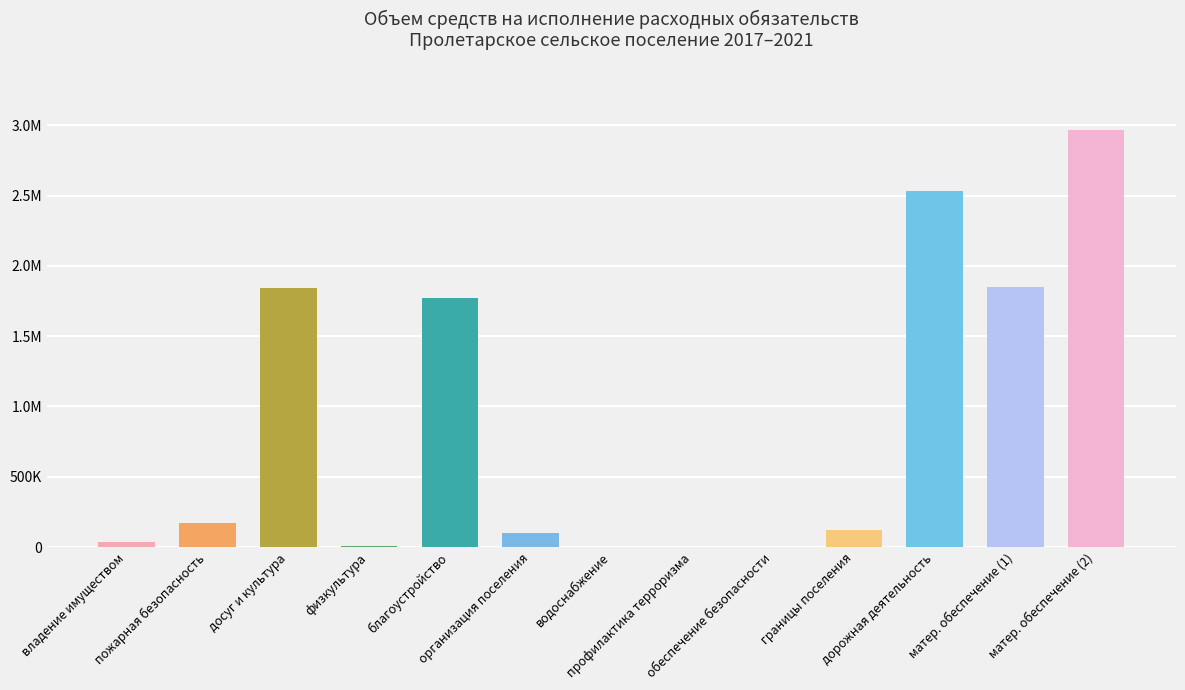

Are the bars horizontal?

No